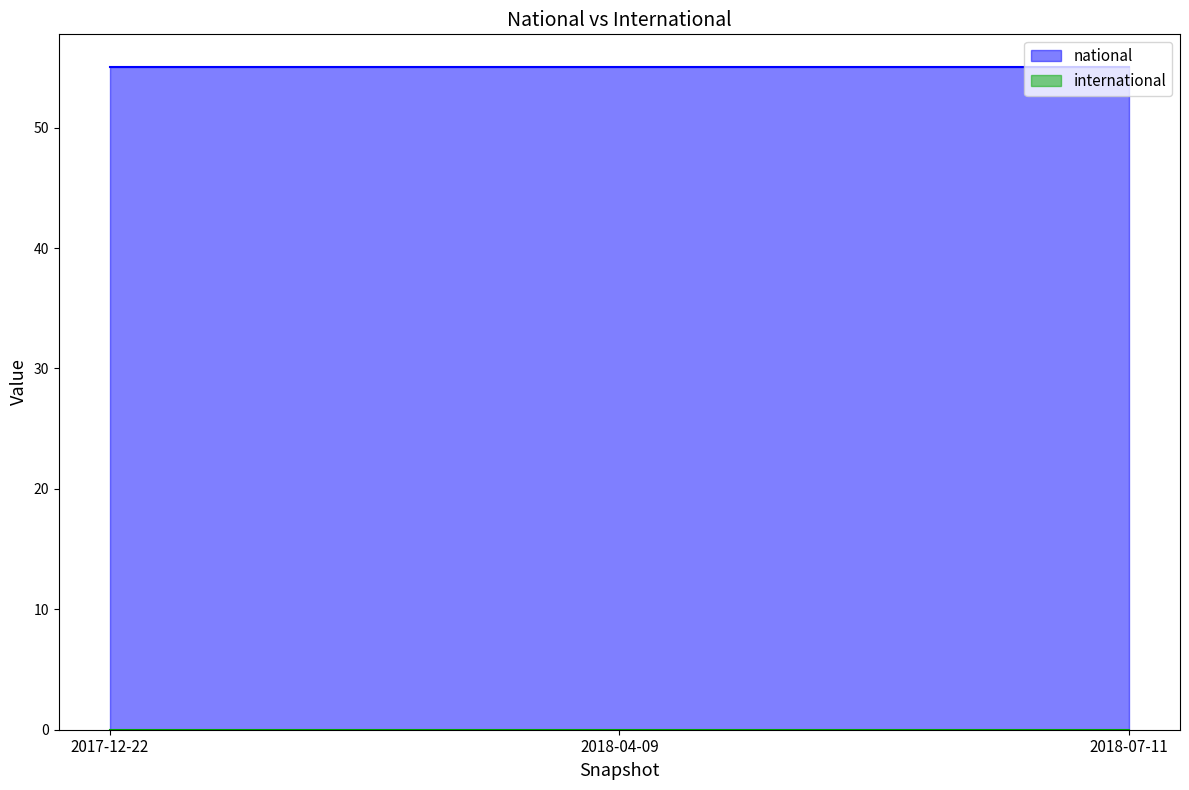

Read the national value at 2018-07-11.

55